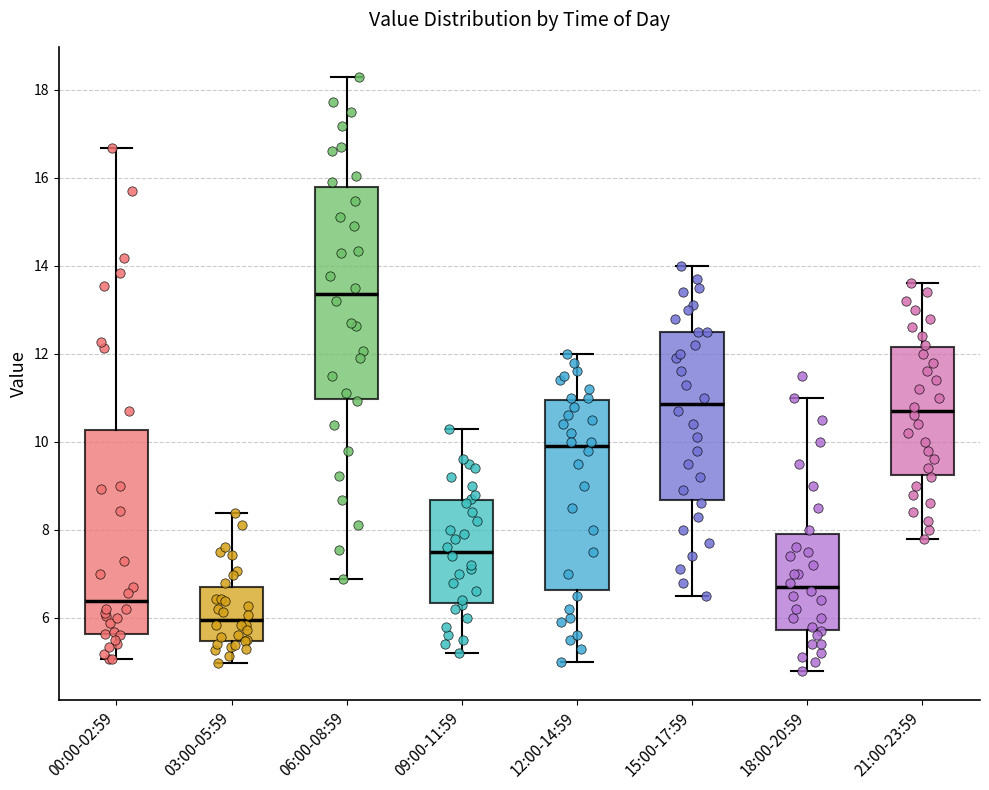

Reading left to right, transcribe this box plot: for each box, give where its median line is, the range the box spans, and where its two whiskers end, as read against the y-axis. The values are not printed on the chart, so give them approximately, as read against the axis.

00:00-02:59: median 6.4, box 5.6 to 10.2, whiskers 5.0 to 16.6
03:00-05:59: median 6.0, box 5.4 to 6.8, whiskers 5.0 to 8.4
06:00-08:59: median 13.4, box 11.0 to 15.8, whiskers 6.8 to 18.4
09:00-11:59: median 7.6, box 6.4 to 8.6, whiskers 5.2 to 10.4
12:00-14:59: median 10.0, box 6.6 to 11.0, whiskers 5.0 to 12.0
15:00-17:59: median 10.8, box 8.6 to 12.6, whiskers 6.6 to 14.0
18:00-20:59: median 6.8, box 5.8 to 8.0, whiskers 4.8 to 11.0
21:00-23:59: median 10.8, box 9.2 to 12.2, whiskers 7.8 to 13.6